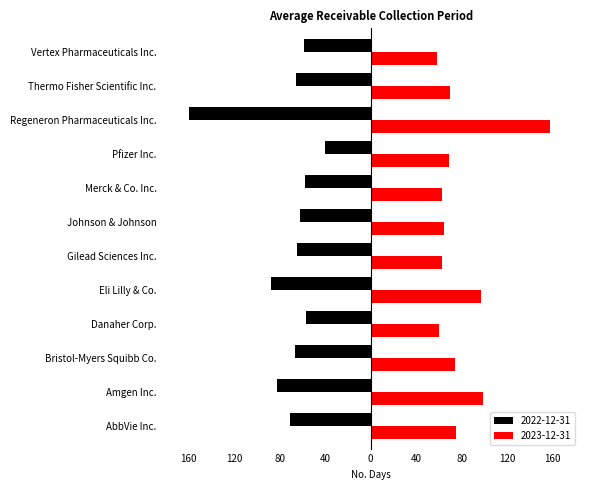

What are all the series names shown in the legend?

2022-12-31, 2023-12-31